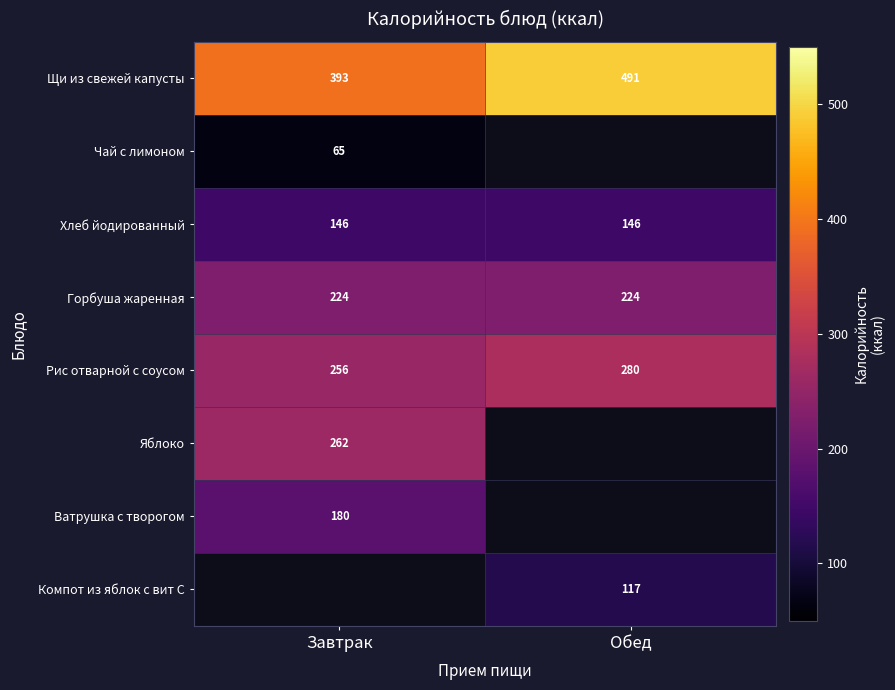

What is the lowest value of the Рис отварной с соусом series?

256